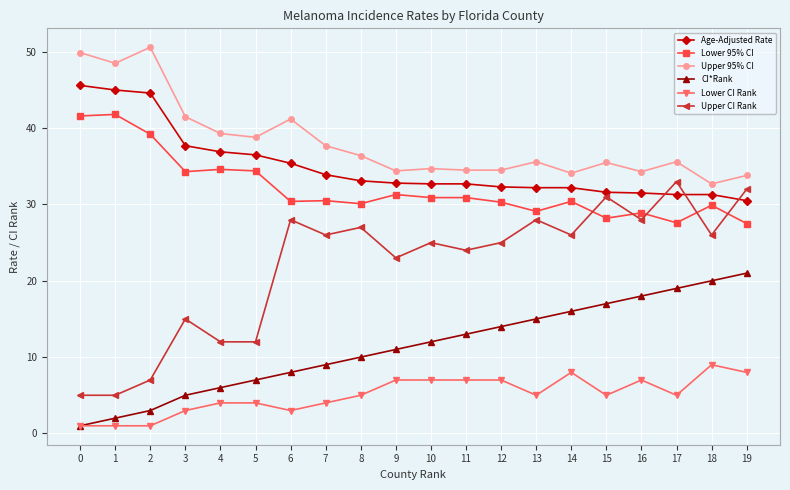

What is the total value across all series at 7?

141.1